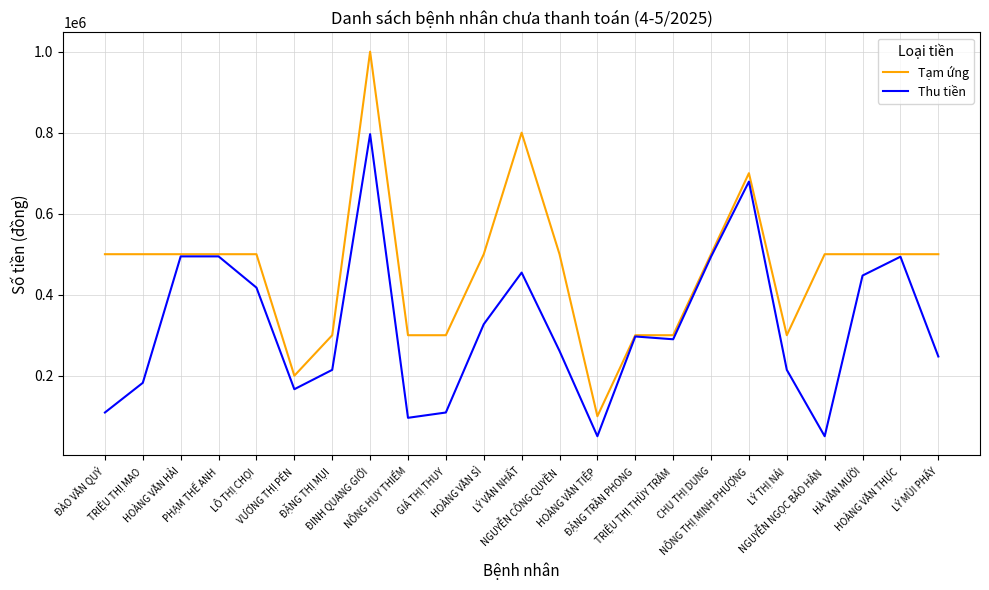

What are all the series names shown in the legend?

Tạm ứng, Thu tiền